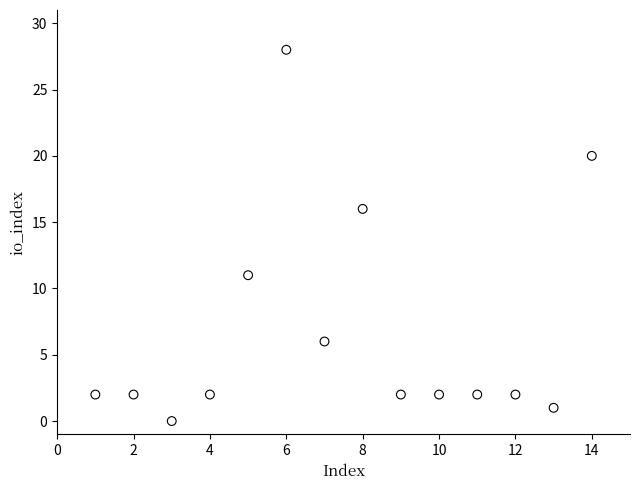

What Y value in the scatter plot is closest to 14?

16